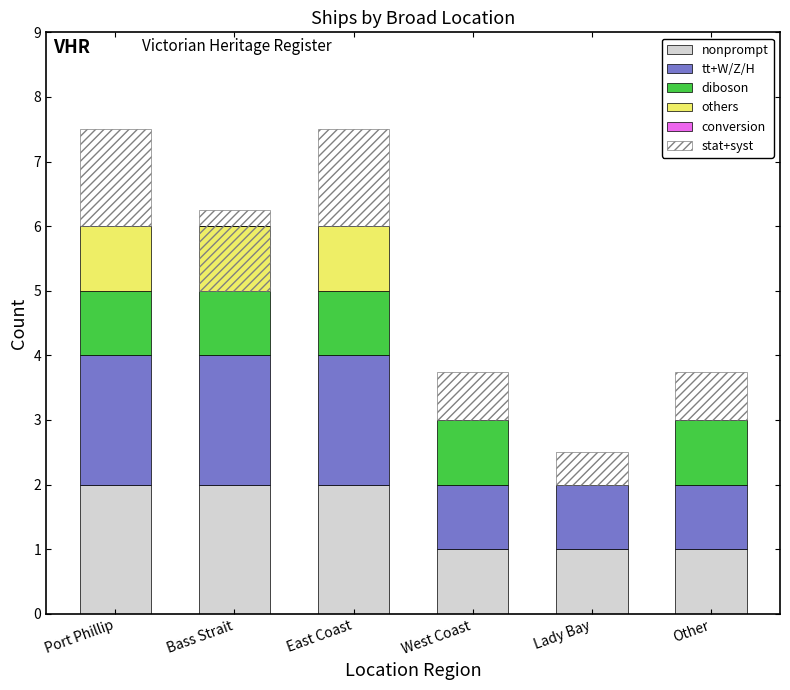

What is the approximate value of tt+W/Z/H at Bass Strait?

2